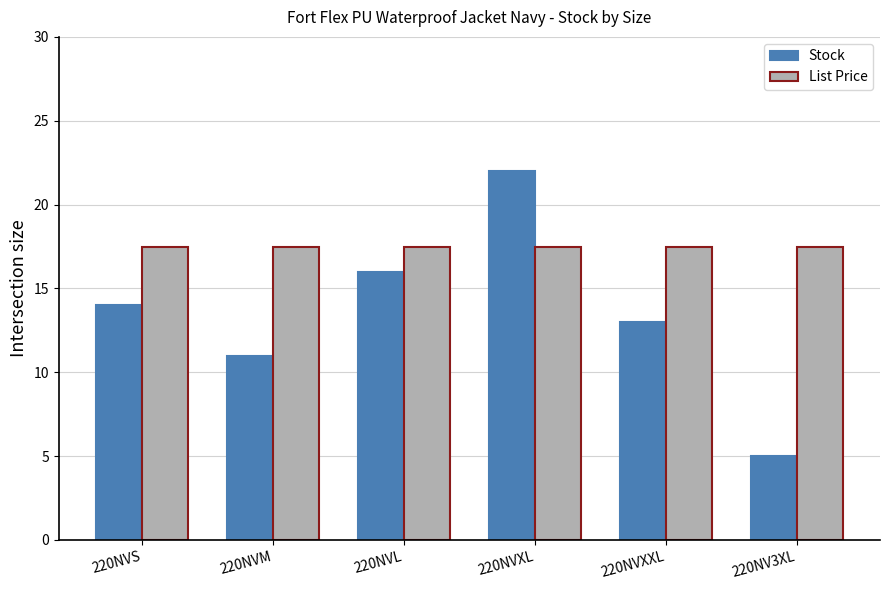

Reading right to left, transcribe all the data shown in this chart.

Stock: 5.0	13.0	22.0	16.0	11.0	14.0
List Price: 17.5	17.5	17.5	17.5	17.5	17.5